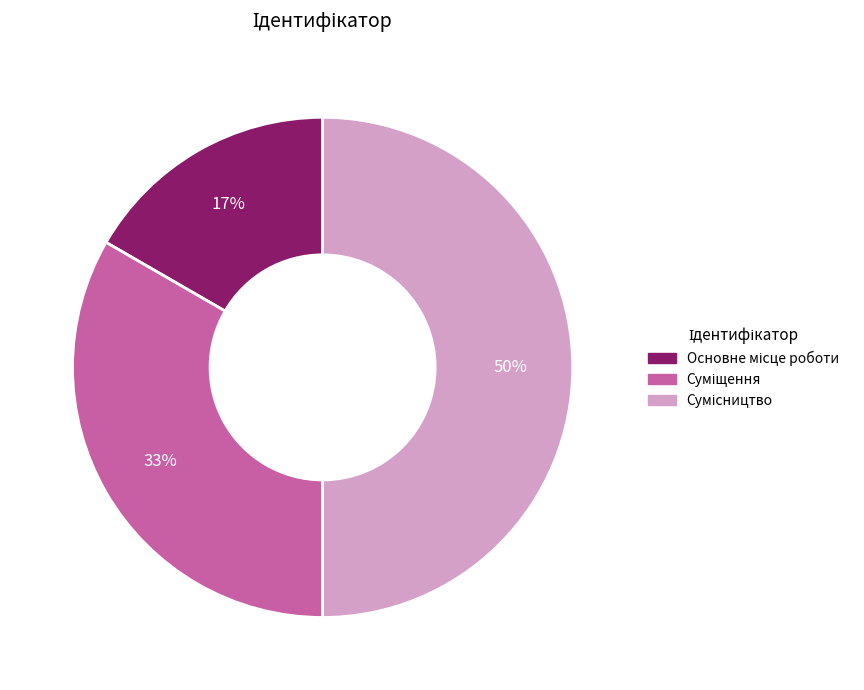

To the nearest percent, what is the difference between the largest and smallest slice percentages?

33%